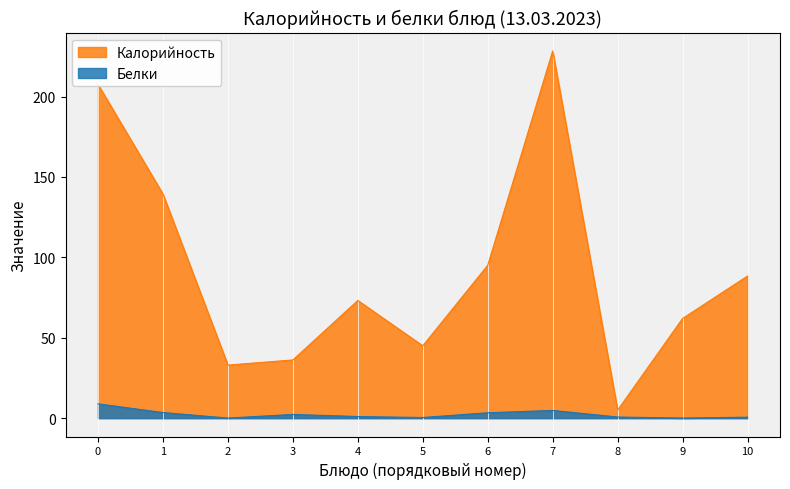

True or false: Калорийность and Белки intersect in this chart.

False